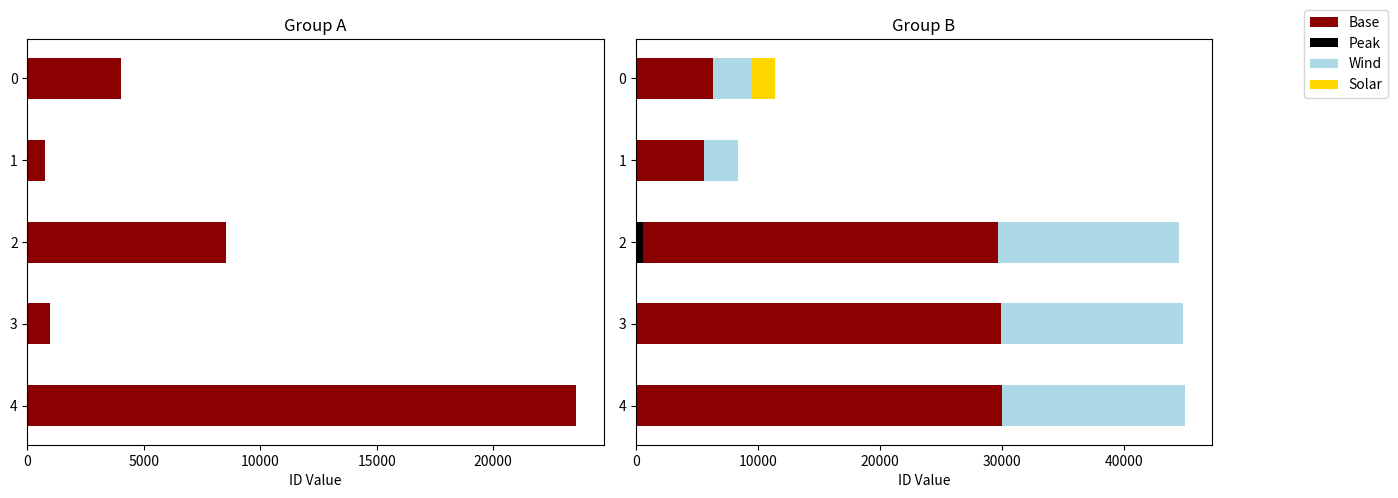

Between 0 and 1, which series saw the biggest shift?

Base